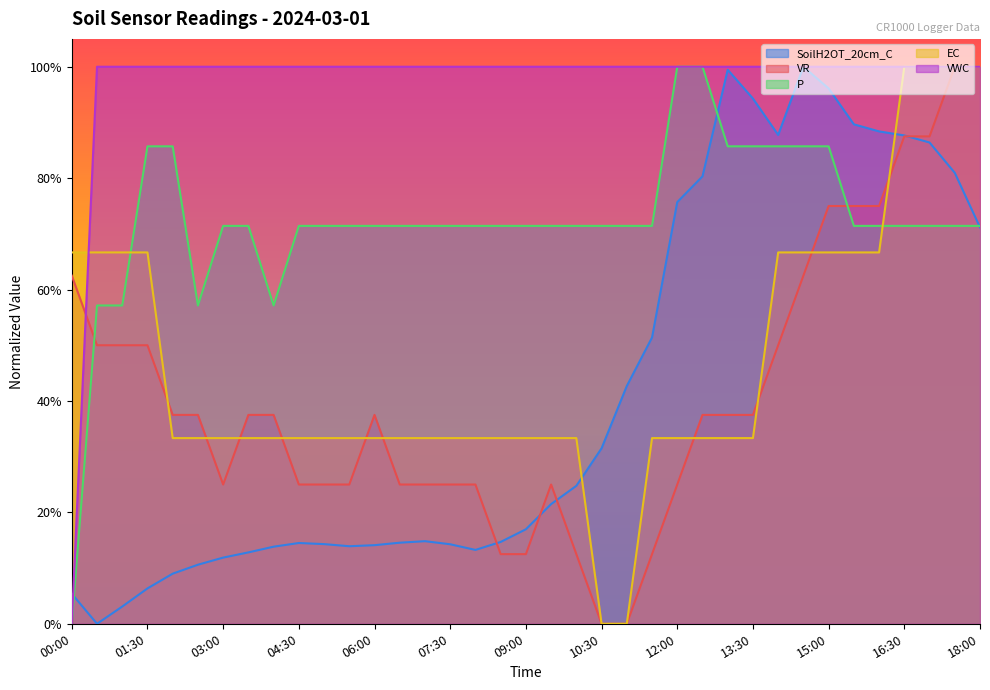

Does the chart display data point markers on the line(s)?

No